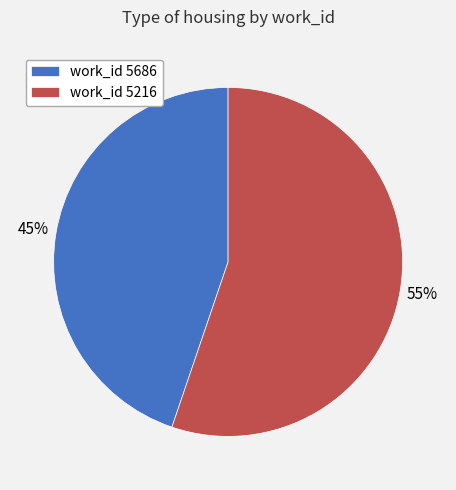

Rank the categories by value from highest to lowest.

work_id 5216, work_id 5686